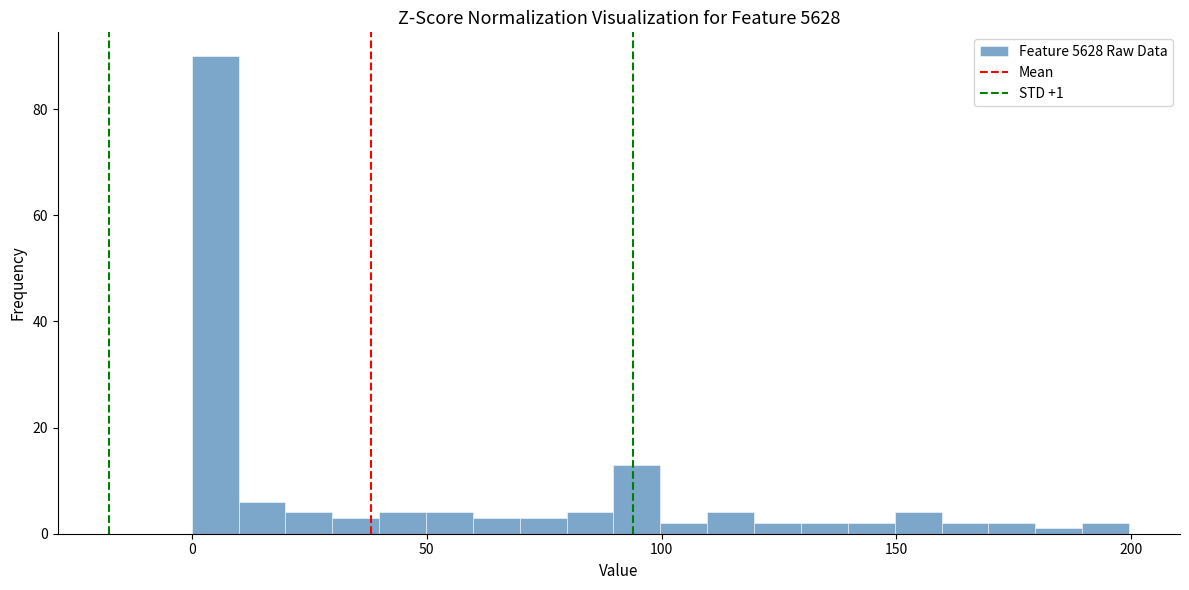

Around what value on the x-axis is the tallest bar? Give the approximate position of its centre, as read against the axis.

5